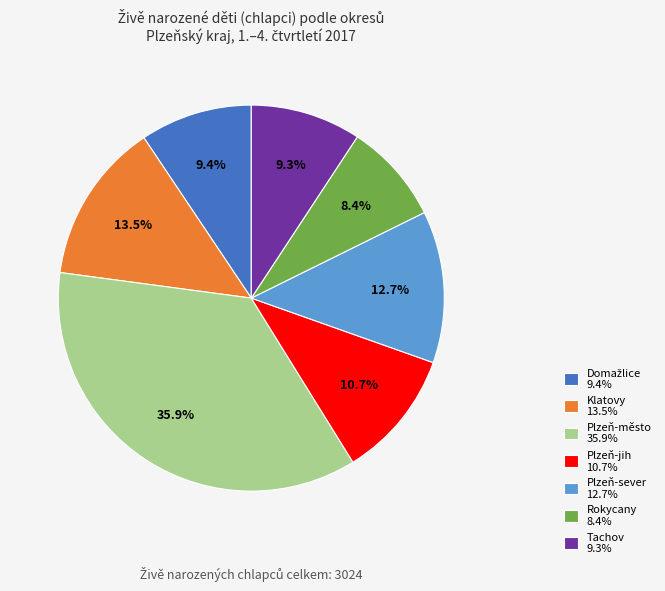

To the nearest percent, what portion does Tachov represent?

9%